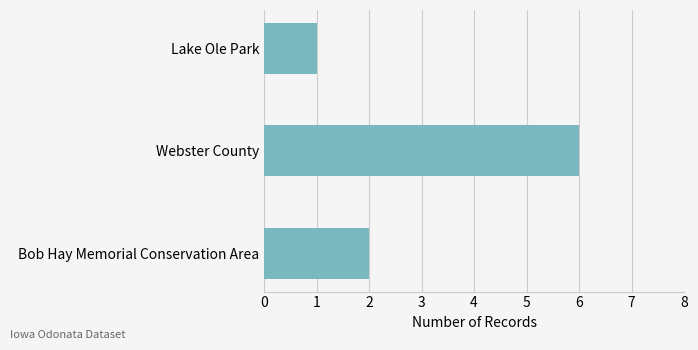

Rank the categories by value from highest to lowest.

Webster County, Bob Hay Memorial Conservation Area, Lake Ole Park